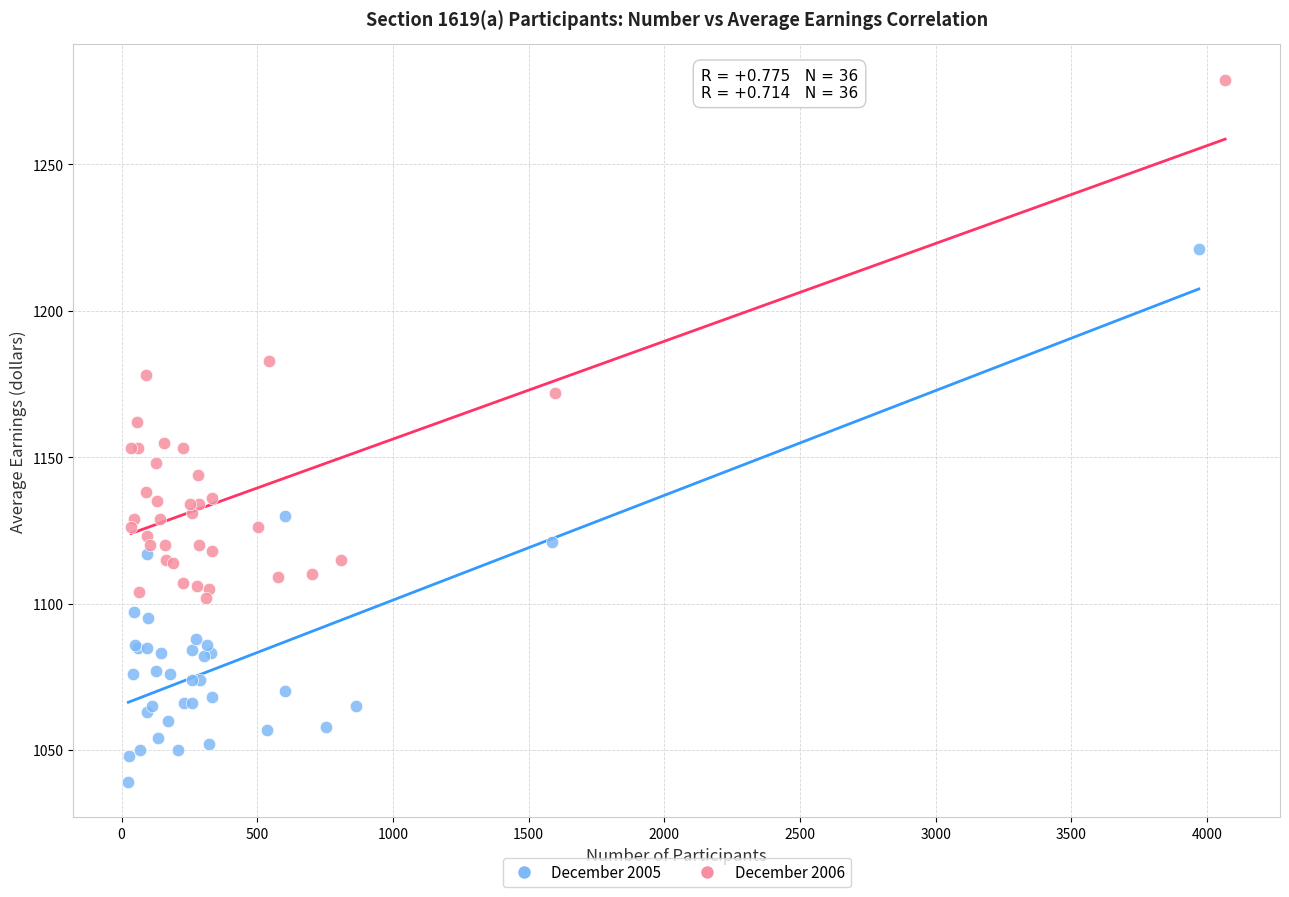

Which series contains the highest Y value?

December 2006